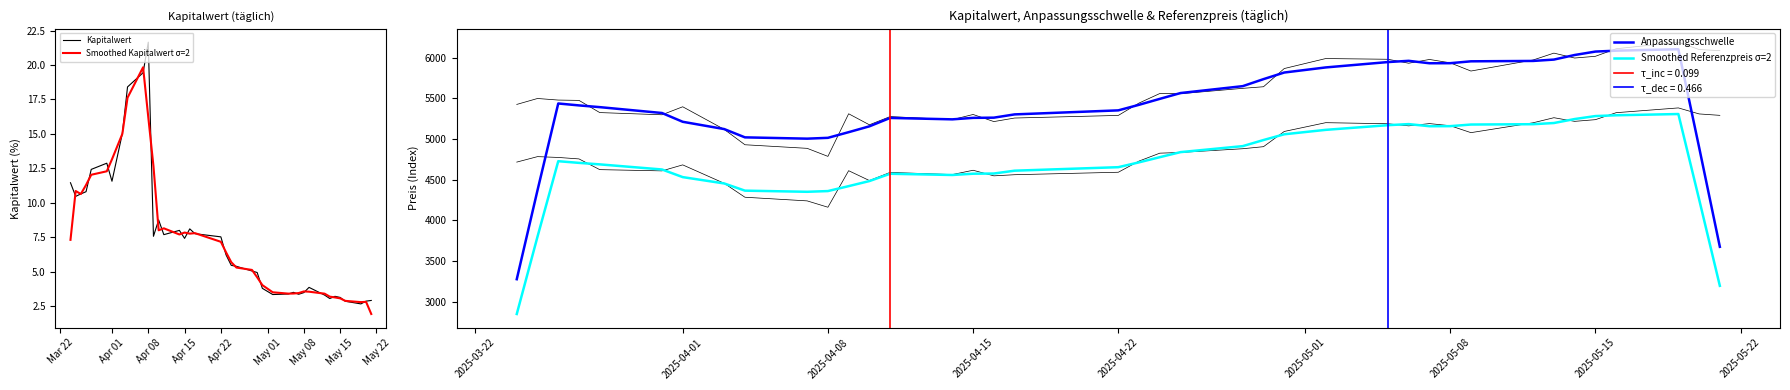

Count the number of categories in the chart.

39